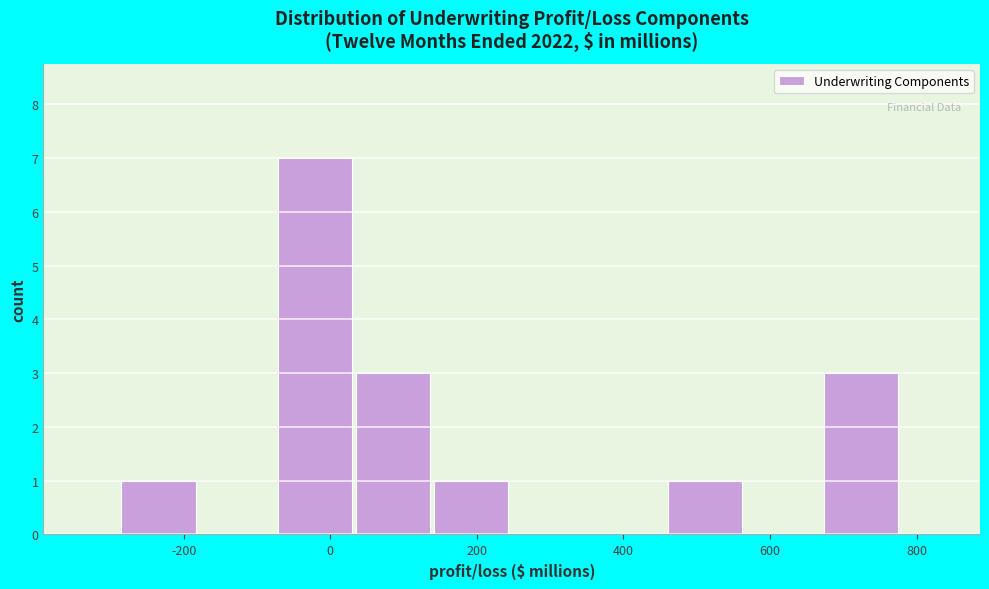

What is the height of the bar covering 460 to 560 on the x-axis? Neither the bar edges nor the heights are printed on the chart, so give them approximately, as read against the axes.

1